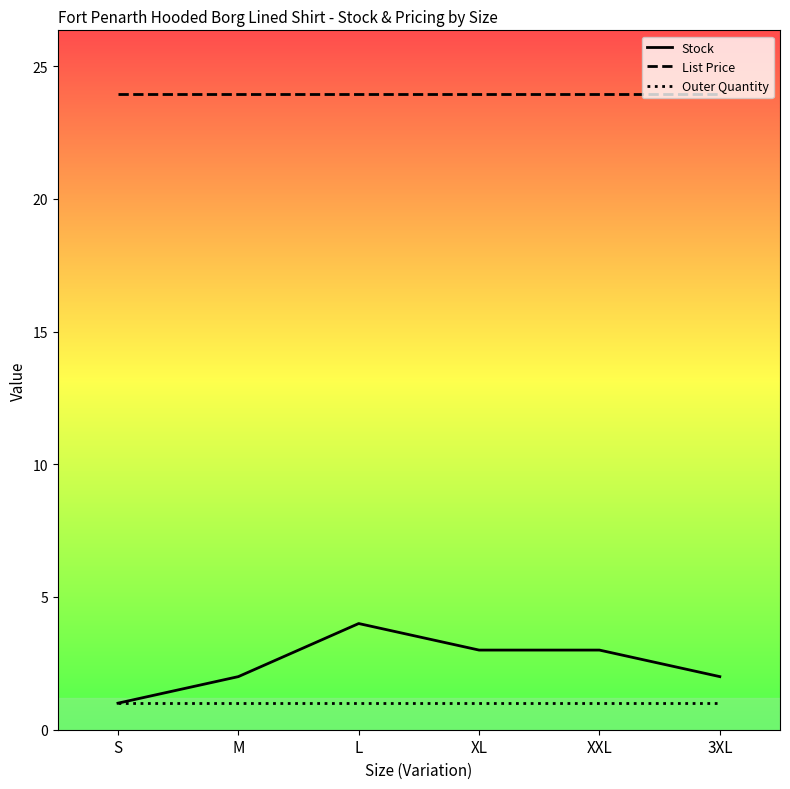

Which category has the lowest value in the Stock series?

S